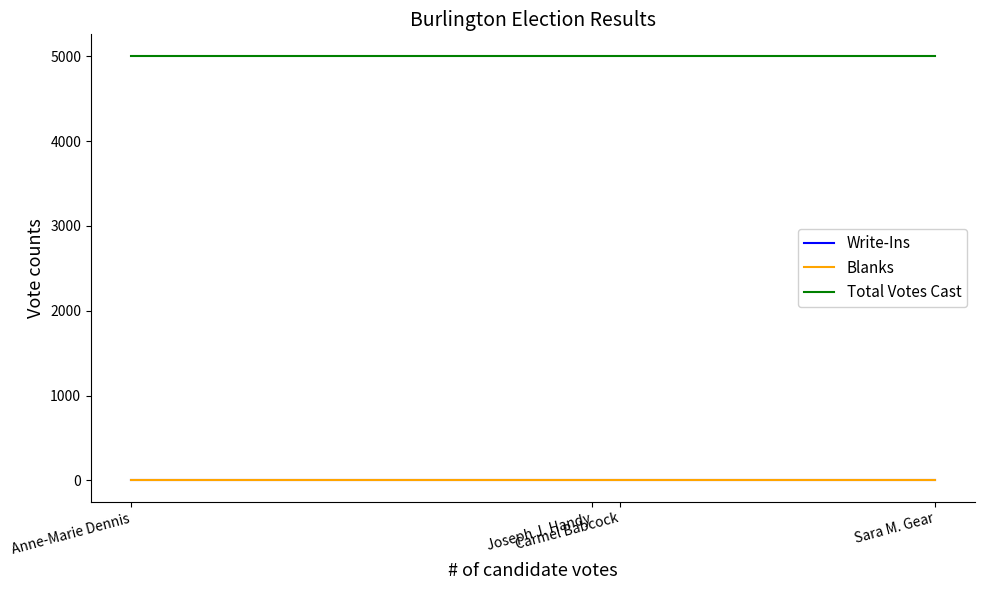

What is the total value across all series at Joseph J. Handy?

5010